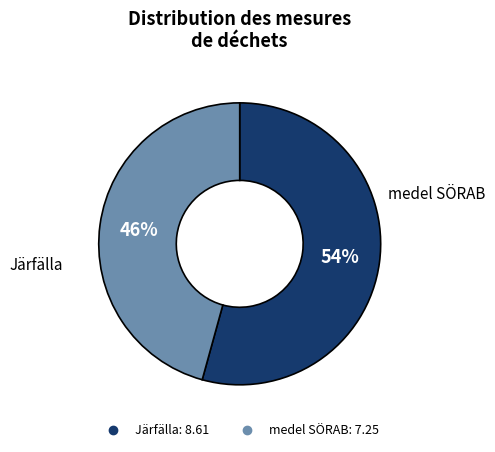

The medel SÖRAB slice represents 46% of the pie. True or false?

True